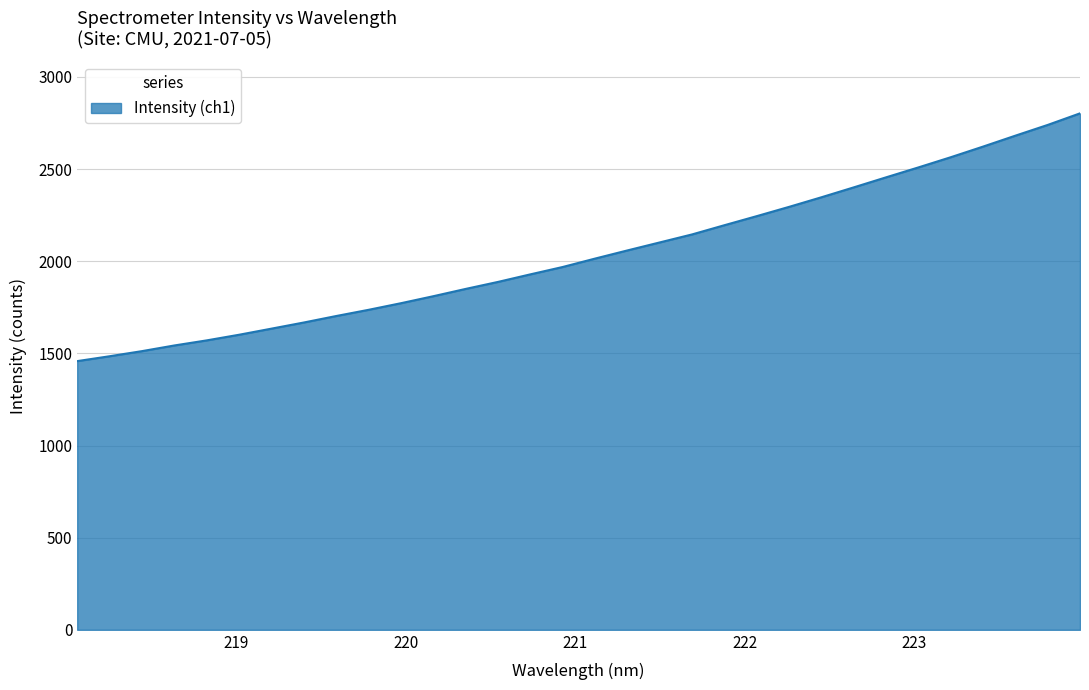

What is the difference between the second highest and minimum values?

1281.6